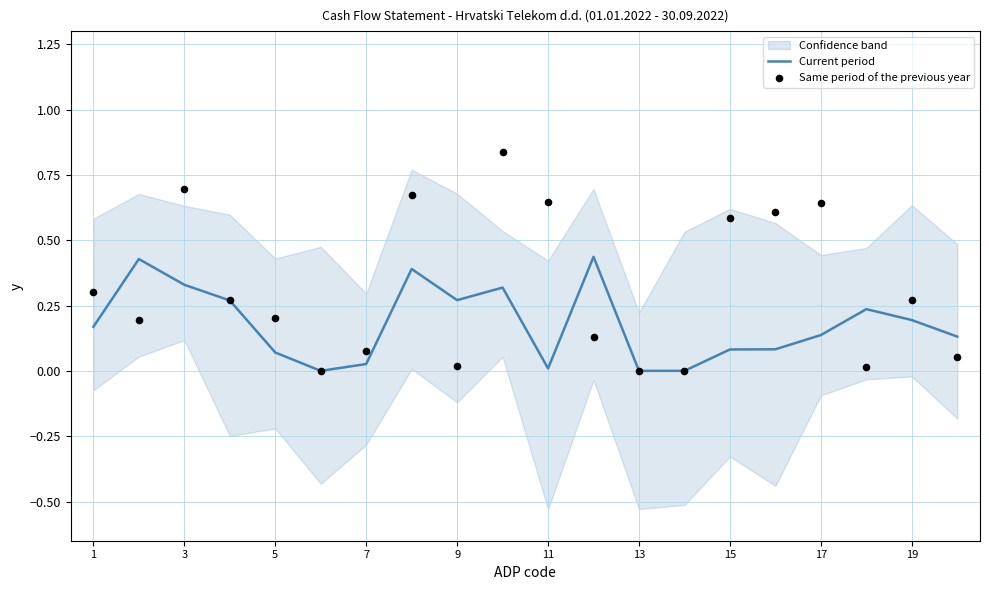

Which series has the largest total across all categories?

Same period of the previous year